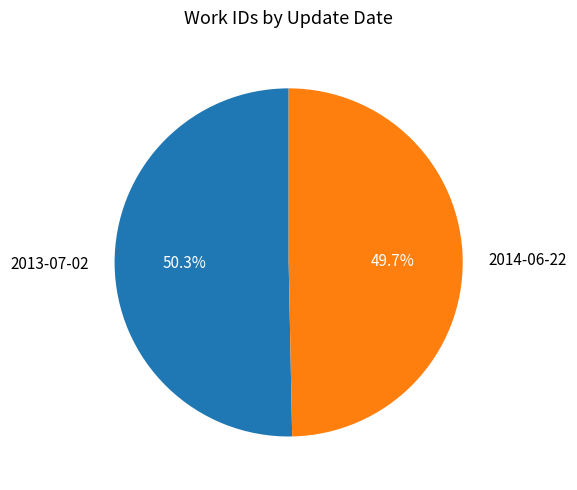

To the nearest percent, what is the combined percentage of 2014-06-22 and 2013-07-02?

100%